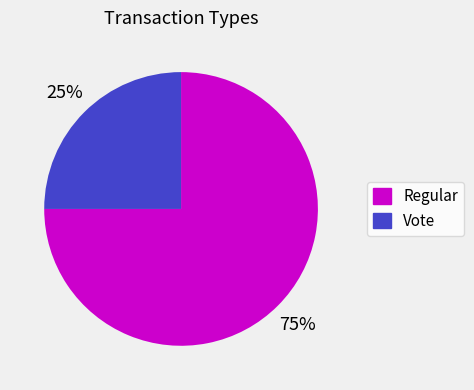

How many slices are in this pie chart?

2